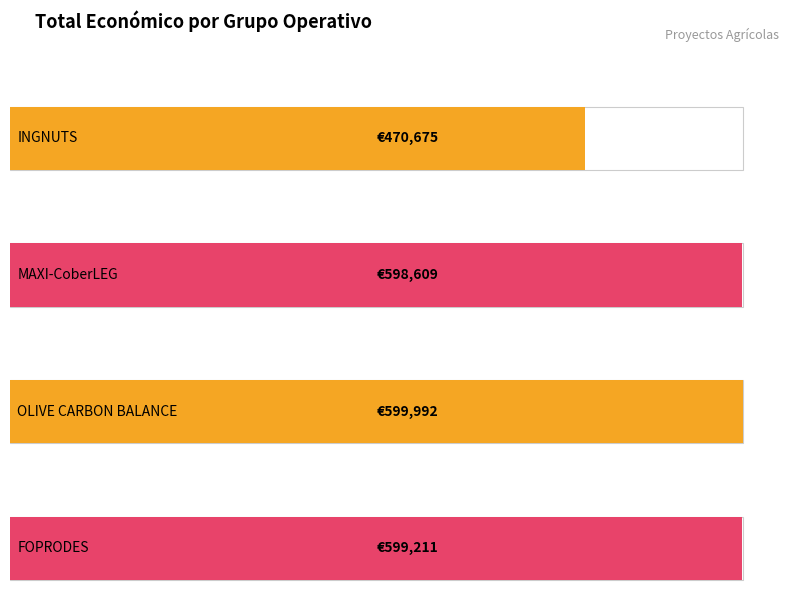

The value at MAXI-CoberLEG is 355055. True or false?

False